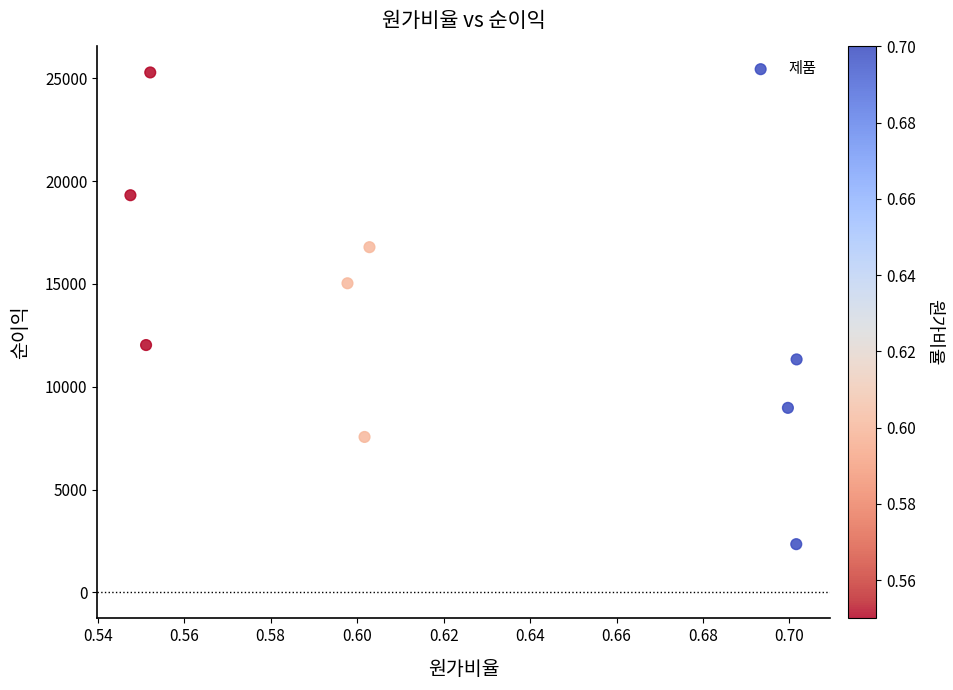

What Y value in the scatter plot is closest to 13815?

15032.8